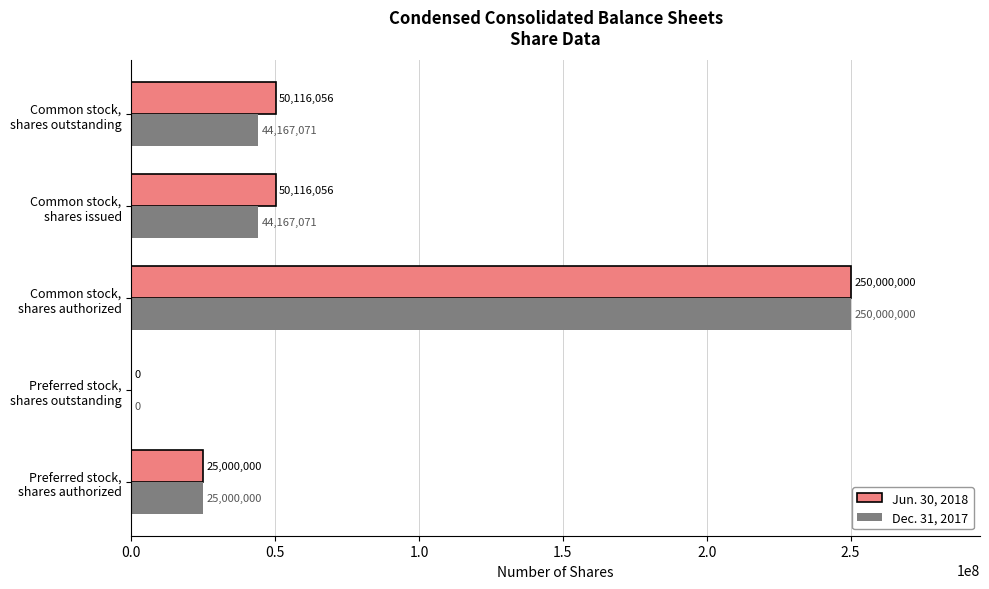

What is the maximum value for Dec. 31, 2017?

250000000